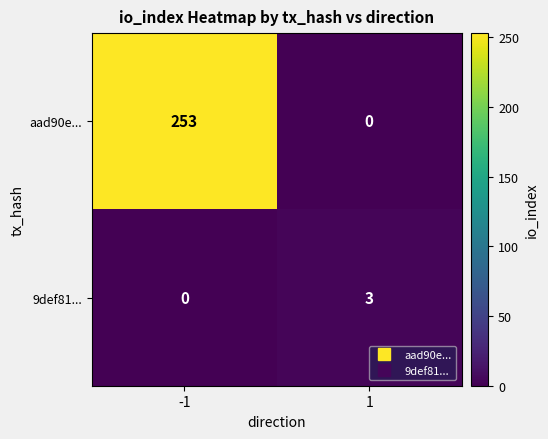

Rank the series by their maximum value, from highest to lowest.

aad90e..., 9def81...